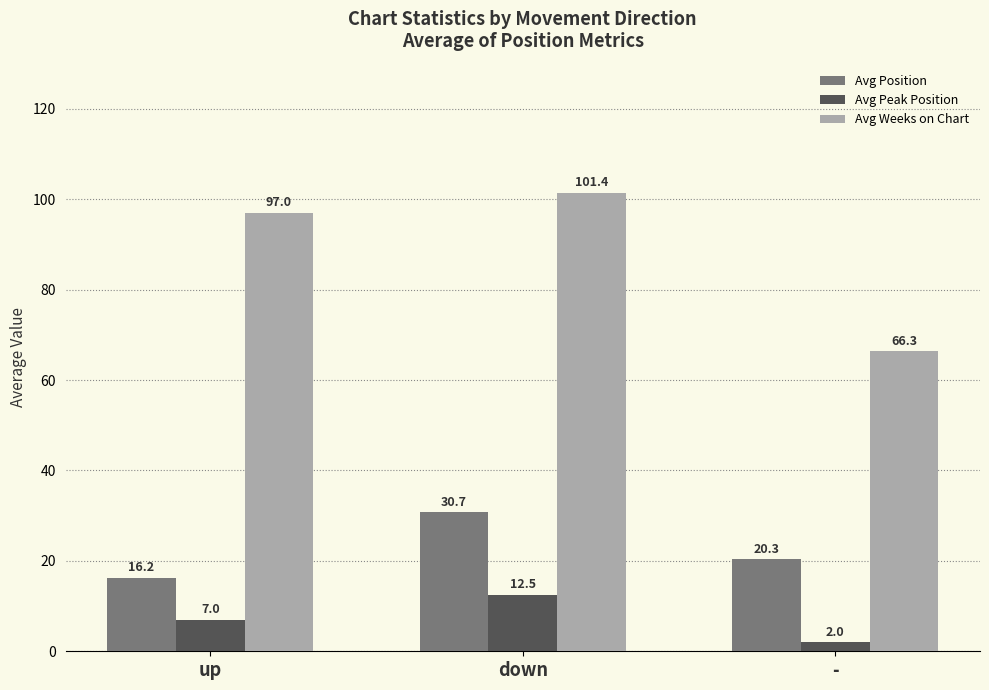

At which label does Avg Position first exceed 20?

down